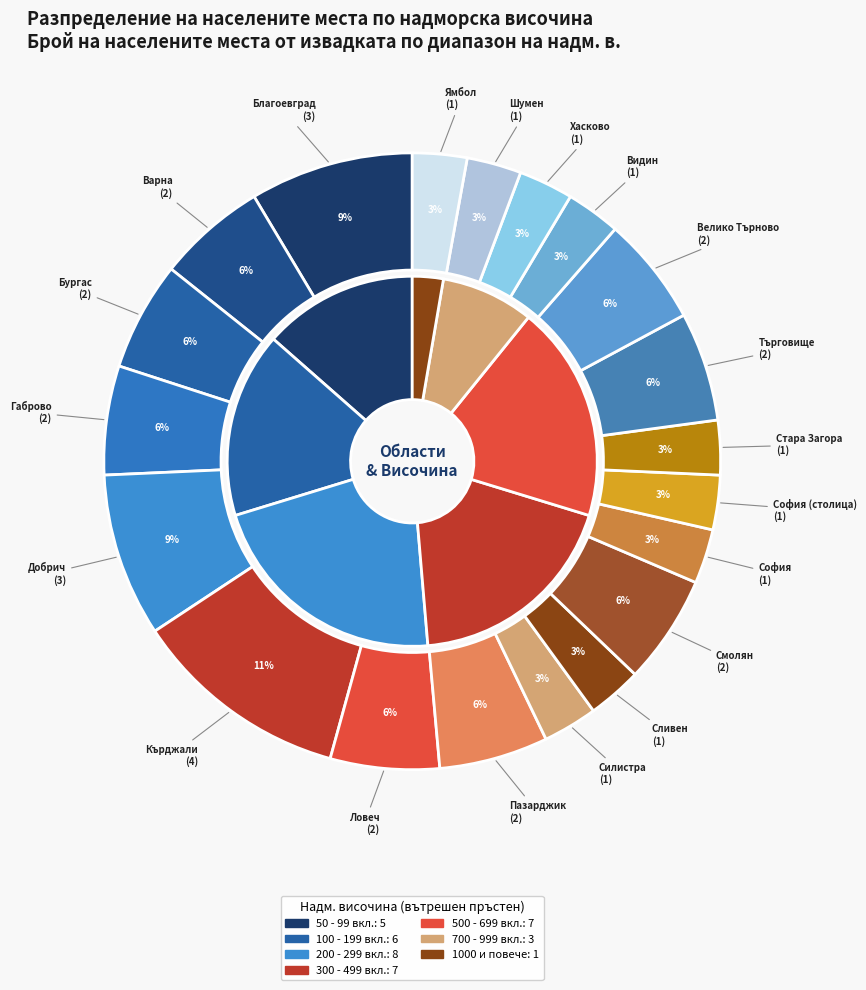

Is the sum of с. and гр. greater than half?

No